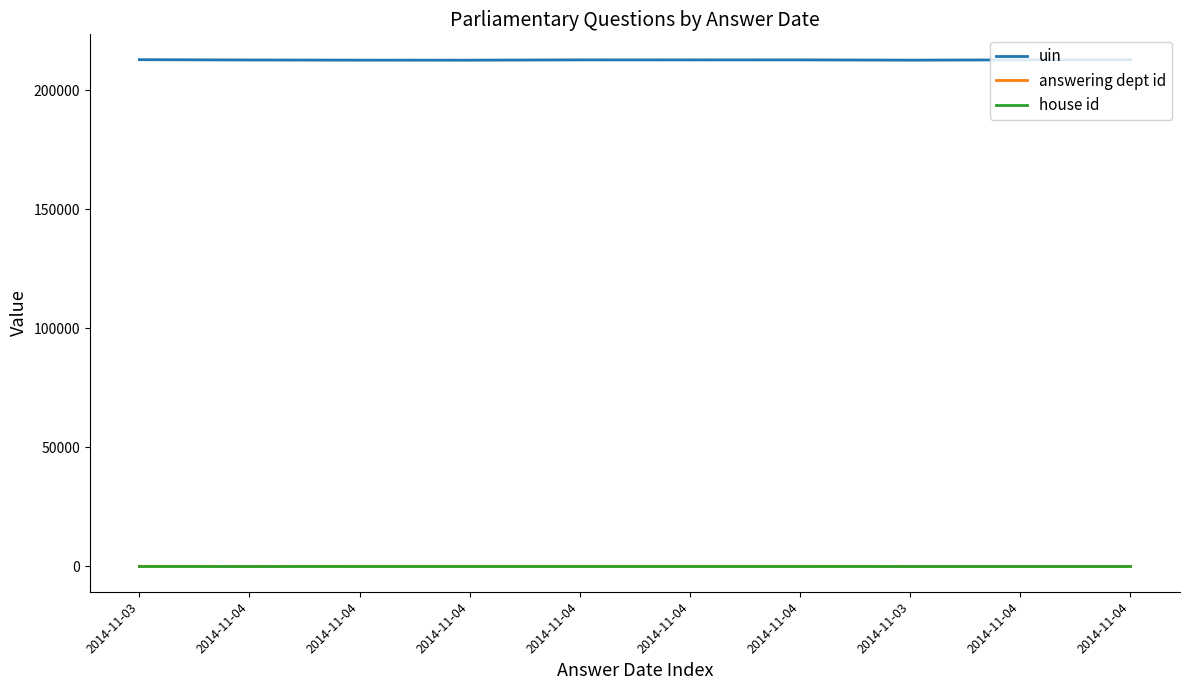

How many lines are shown in the chart?

3